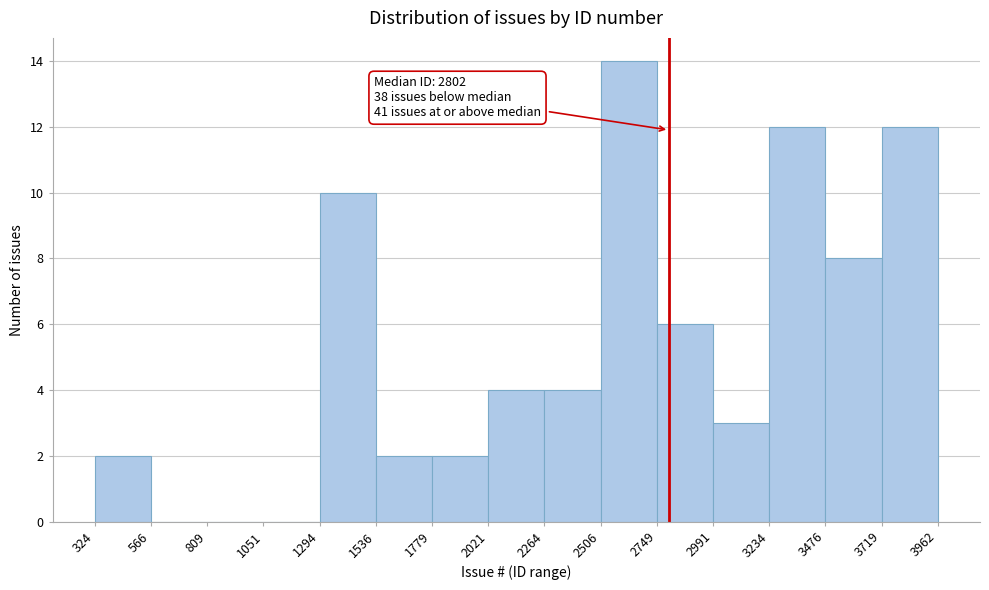

Which range on the x-axis has the tallest bar?

2506 to 2749